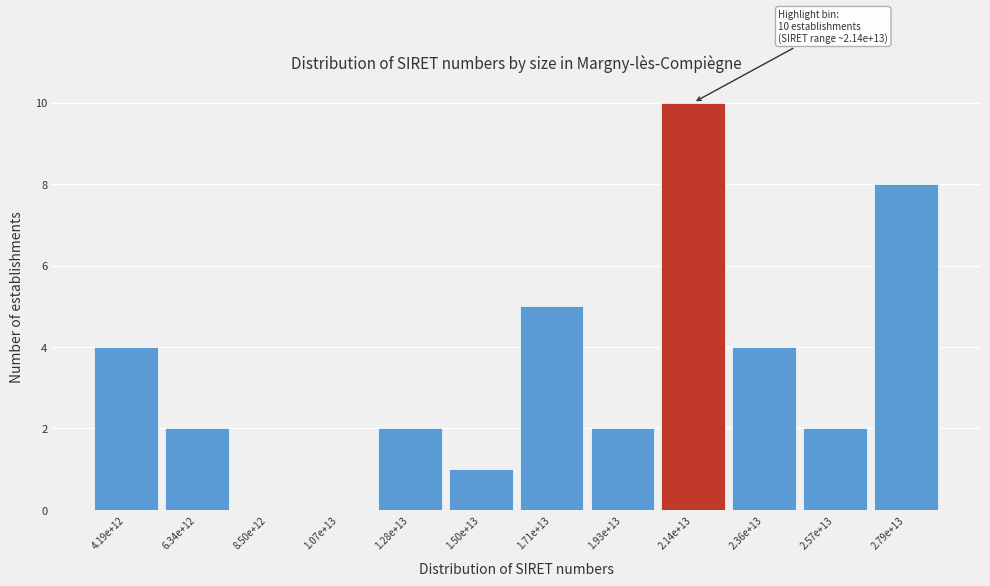

Reading left to right, transcribe all the data shown in this chart.

4.19e+12=4	6.34e+12=2	8.50e+12=0	1.07e+13=0	1.28e+13=2	1.50e+13=1	1.71e+13=5	1.93e+13=2	2.14e+13=10	2.36e+13=4	2.57e+13=2	2.79e+13=8